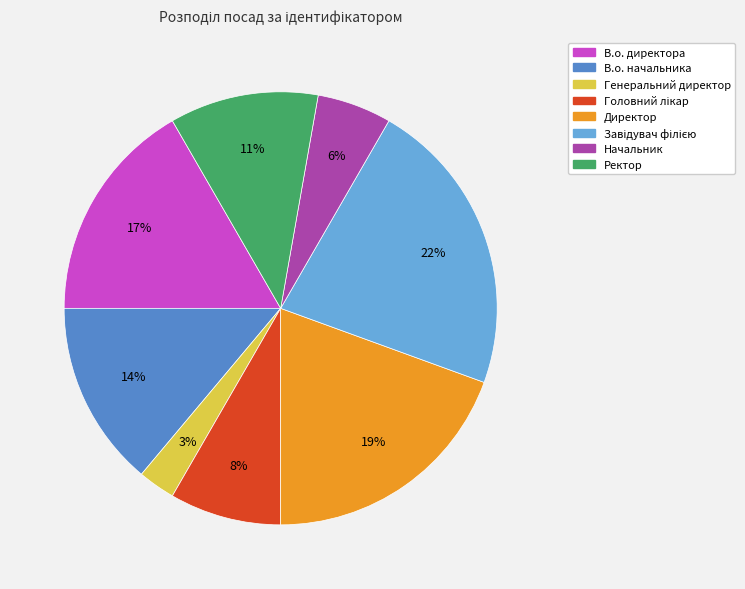

Which slice is the smallest?

Генеральний директор